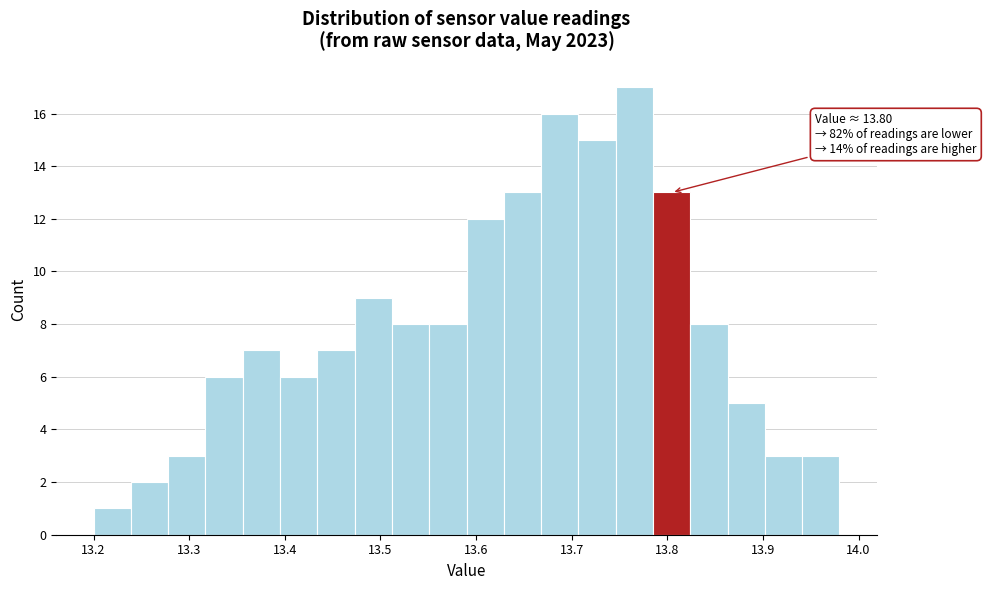

Around what value on the x-axis is the tallest bar? Give the approximate position of its centre, as read against the axis.

13.77